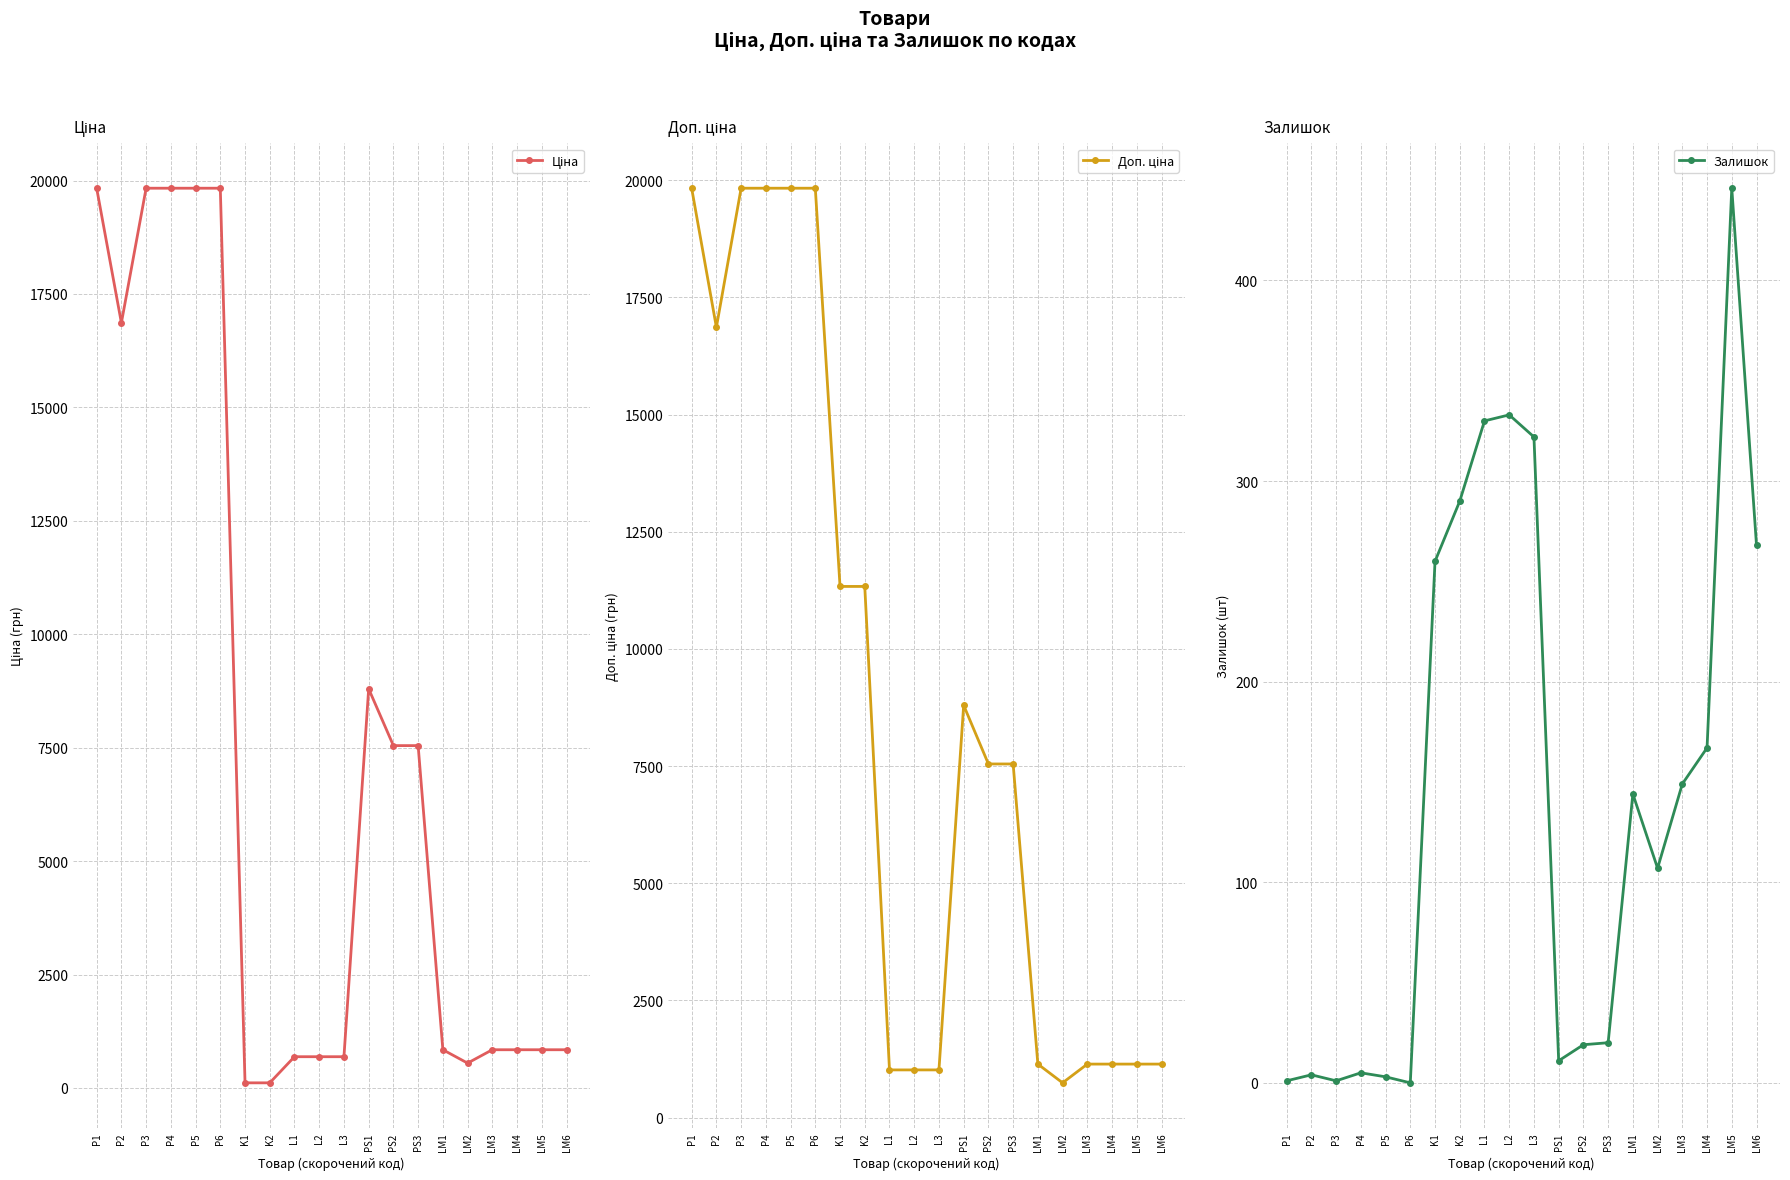

Which series has the largest total across all categories?

Доп. ціна